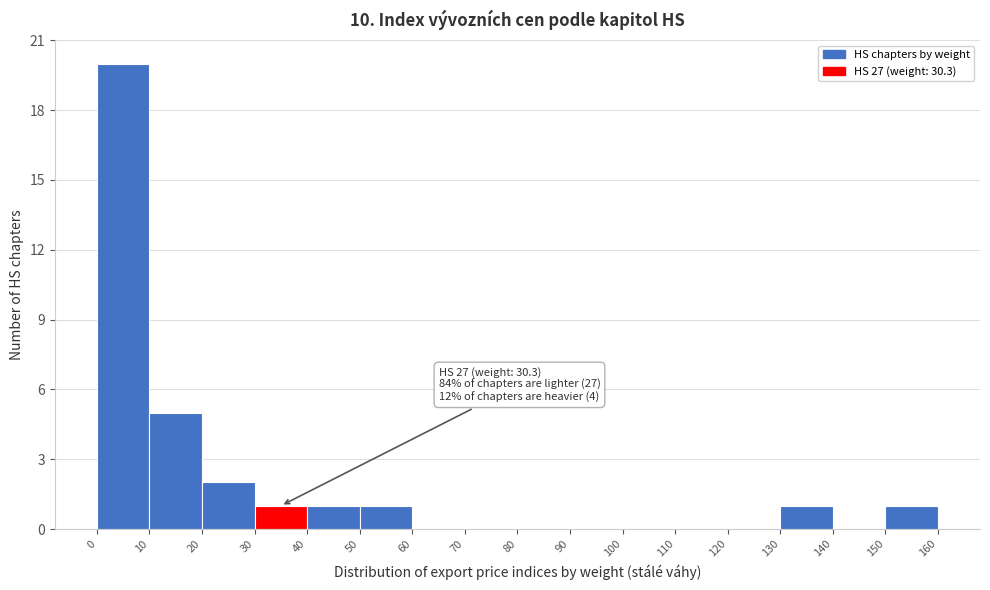

Which range on the x-axis has the tallest bar?

0 to 10